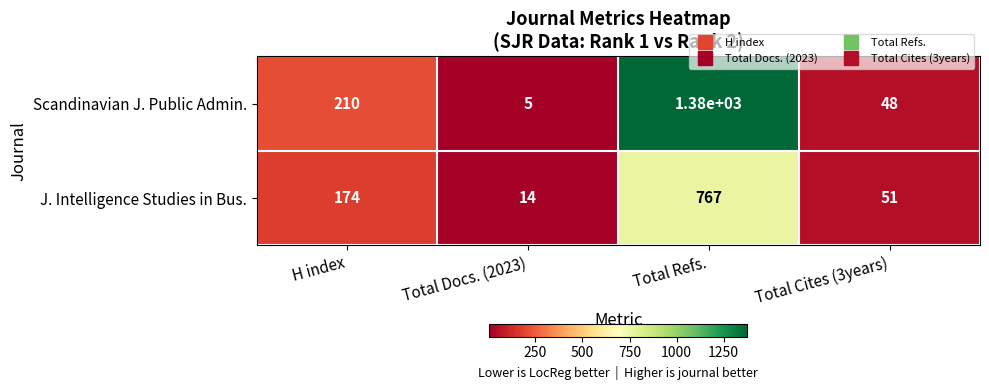

Rank the series by their maximum value, from highest to lowest.

Scandinavian J. Public Admin., J. Intelligence Studies in Bus.